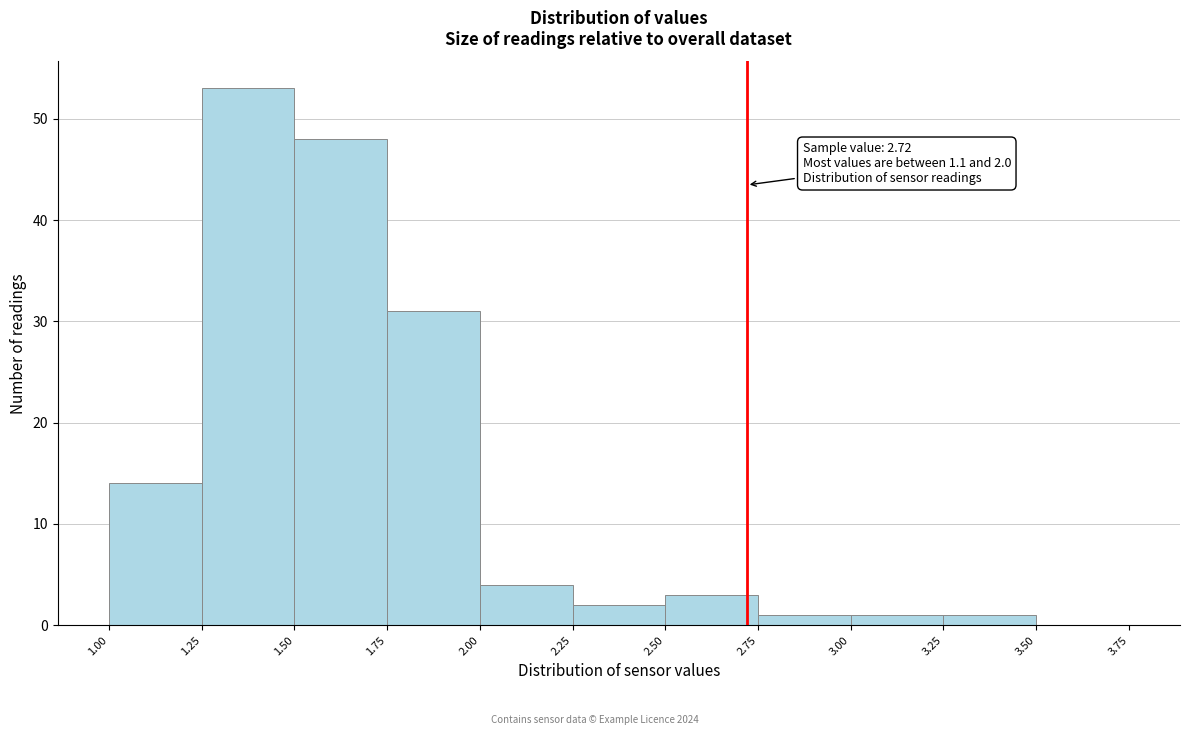

Which range on the x-axis has the tallest bar?

1.25 to 1.50